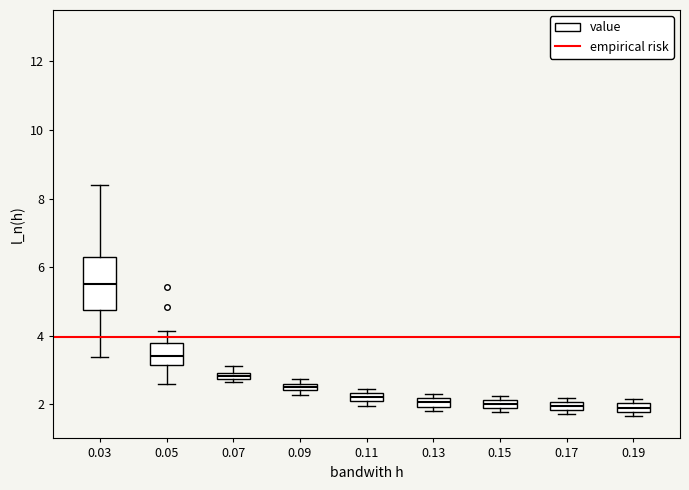

Where is the lower edge of the box at x = 0.11 on the y-axis? The values are not printed on the chart, so give them approximately, as read against the axis.

2.0